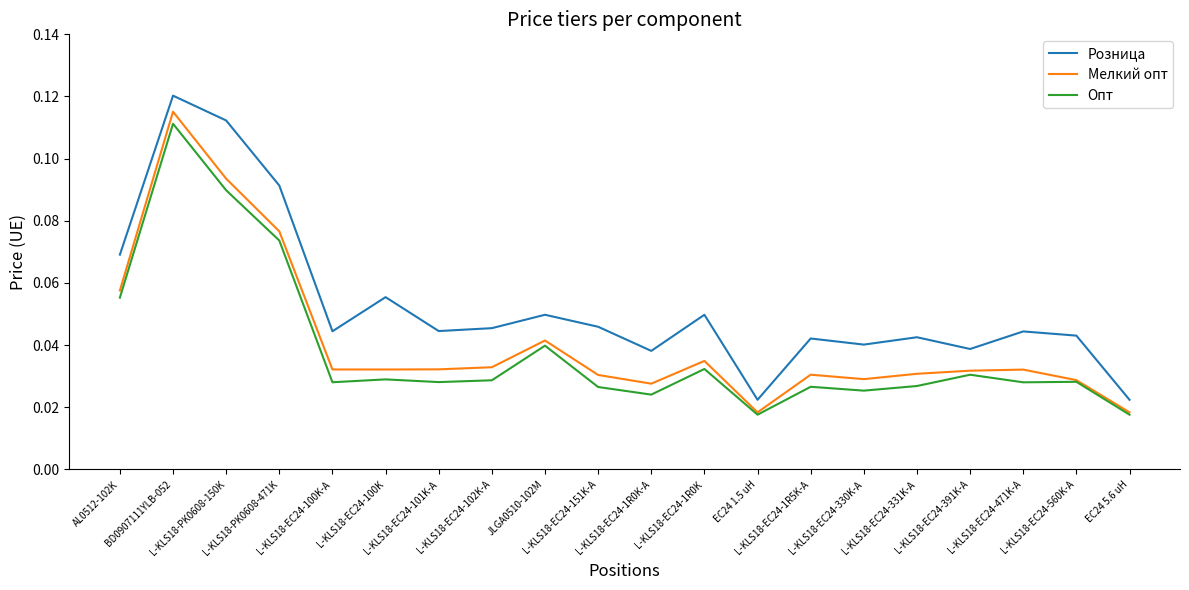

In Мелкий опт, how many points are higher than both neighbors (excluding endpoints)?

5